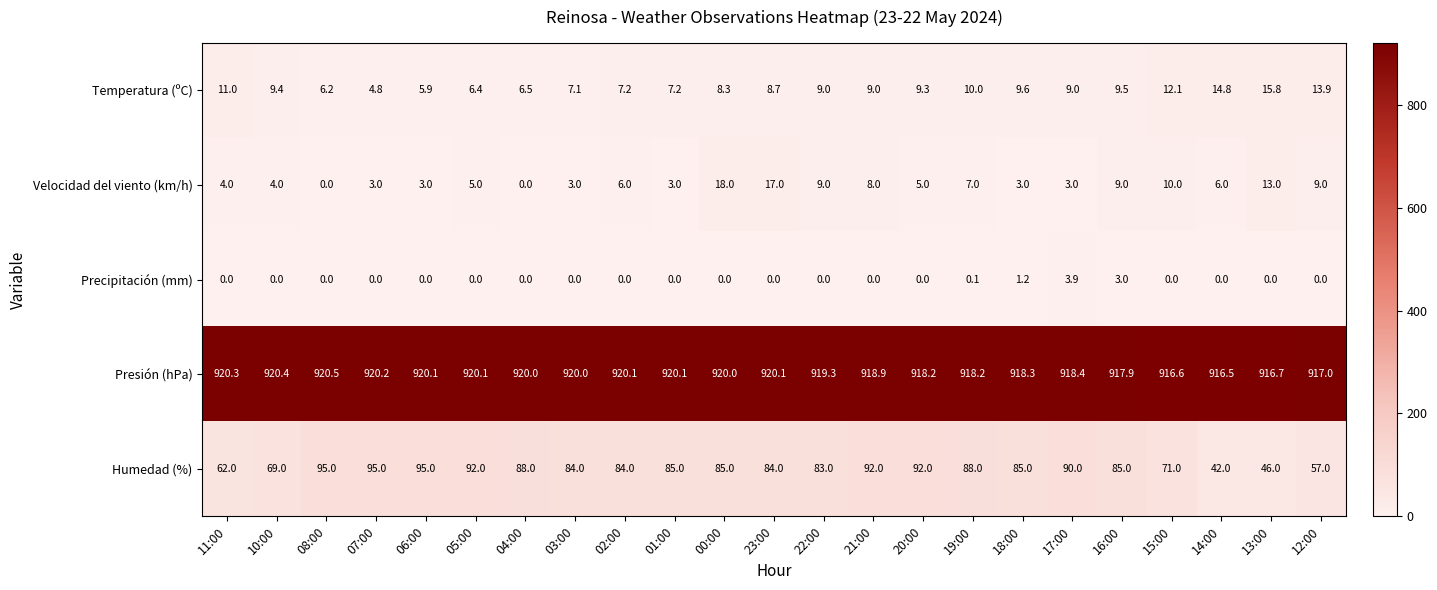

At which category does the chart reach its peak across all series?

08:00